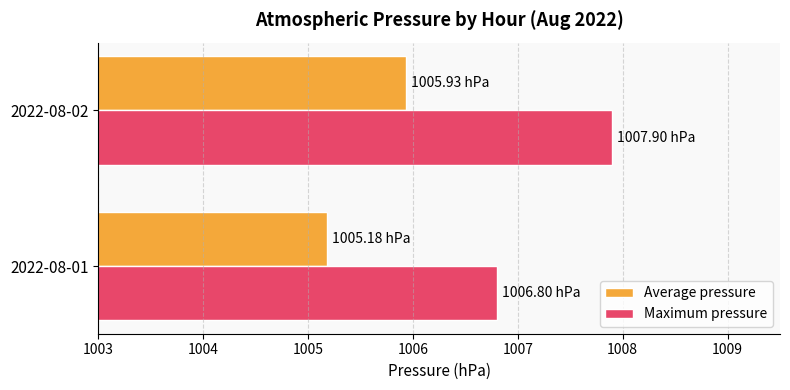

What is the spread (max minus min) of values at 2022-08-02?

2.0